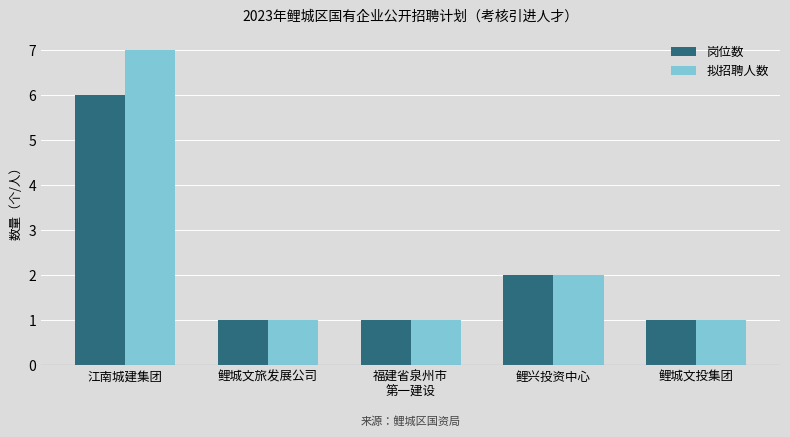

What is the sum of all 拟招聘人数 values?

12